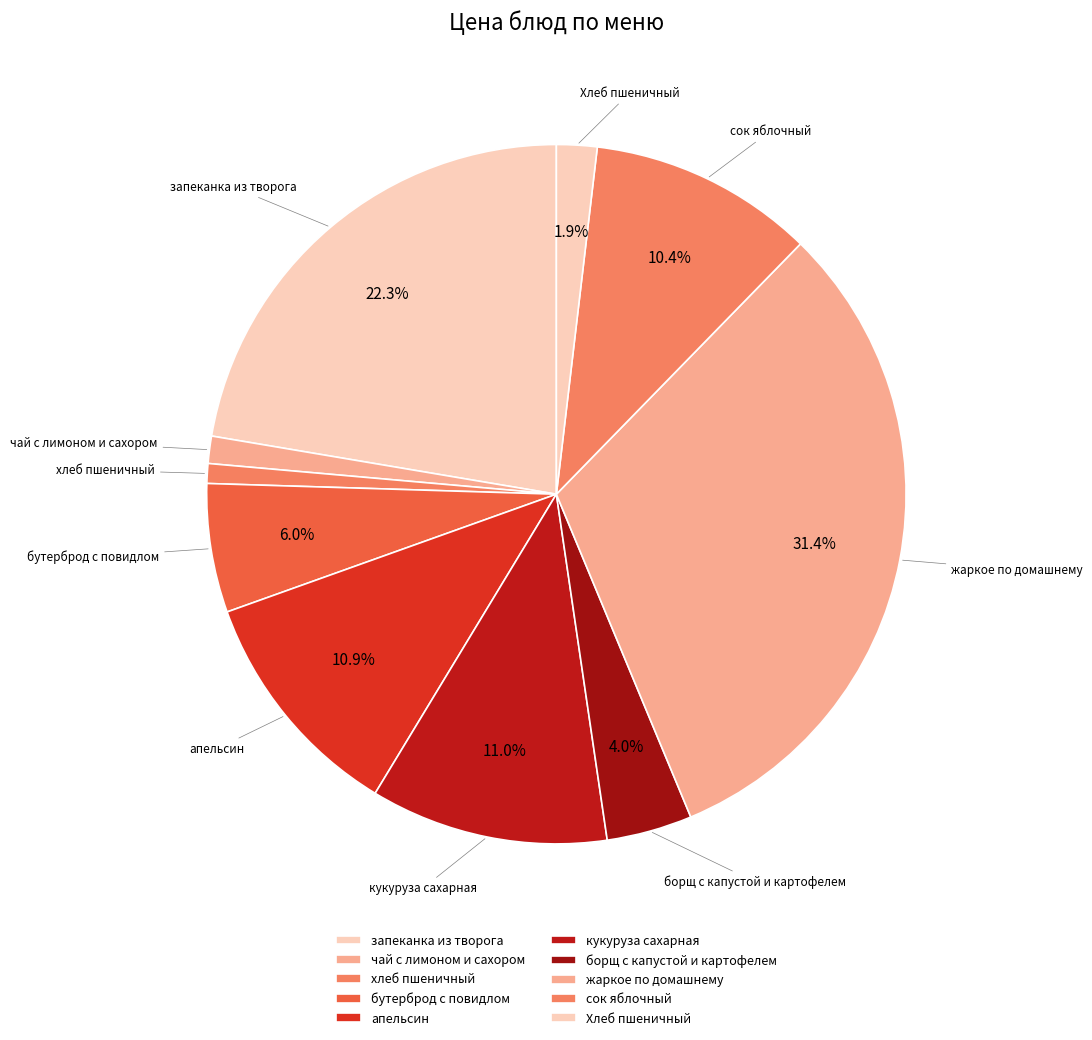

How many slices are in this pie chart?

10